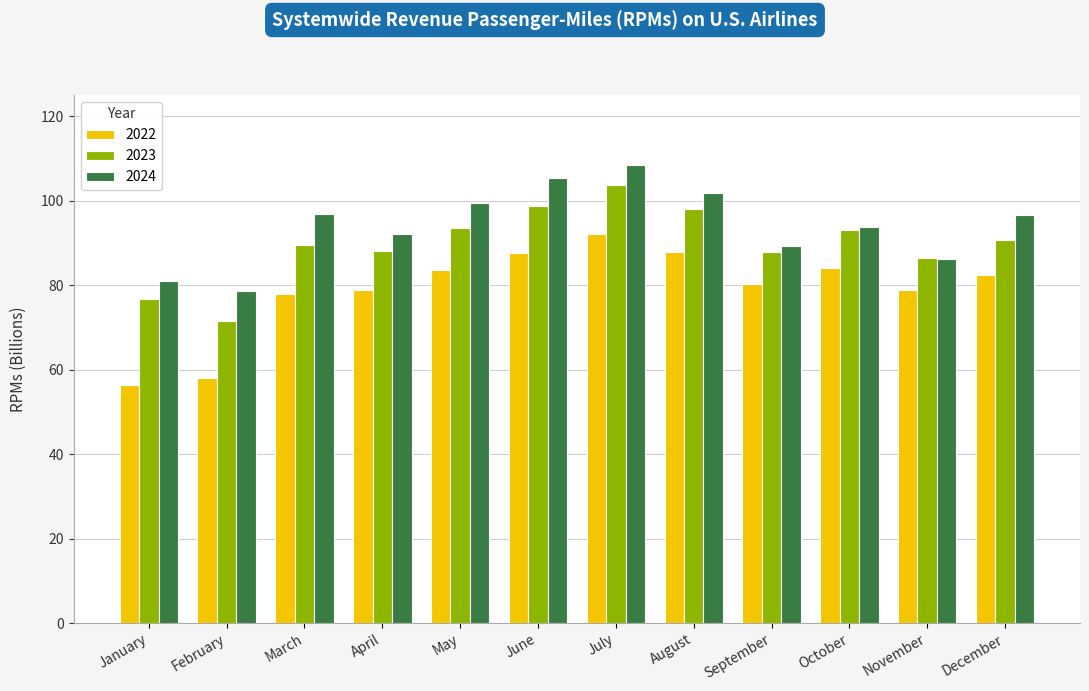

What is the sum of all 2024 values?

1129.4